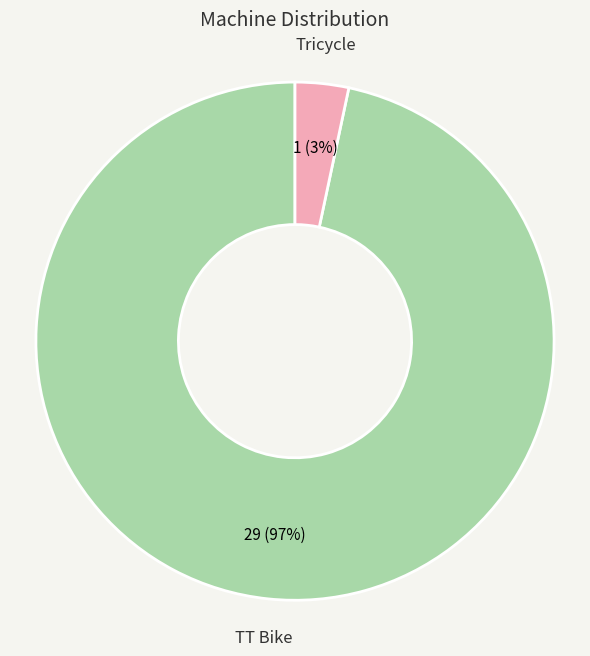

Which has a higher value, Tricycle or TT Bike?

TT Bike